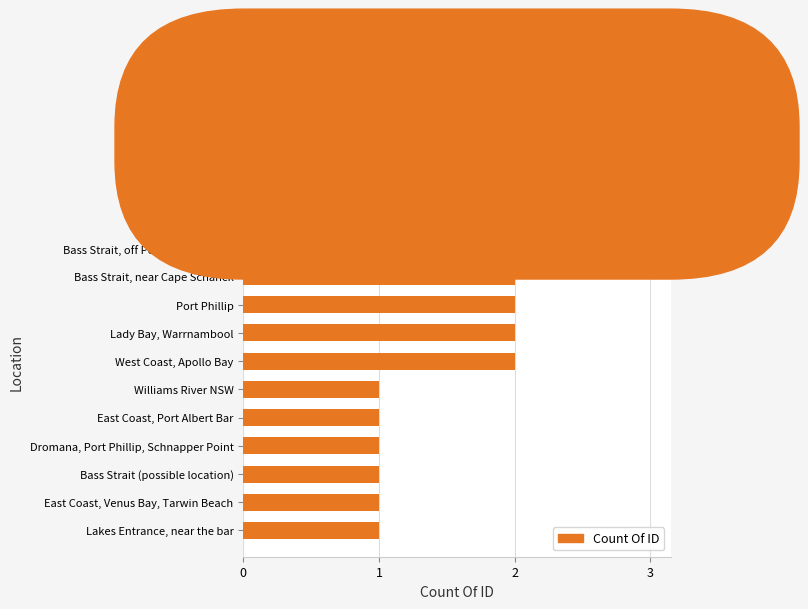

True or false: the data shows 3 at Bass Strait.

True